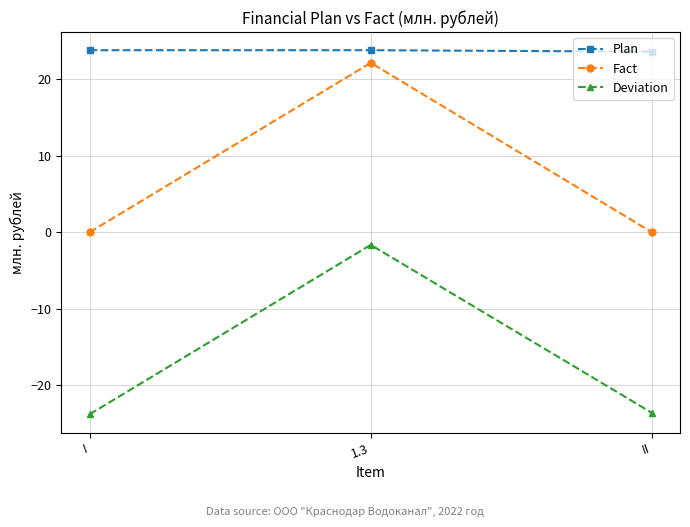

Which series has the largest total across all categories?

Plan